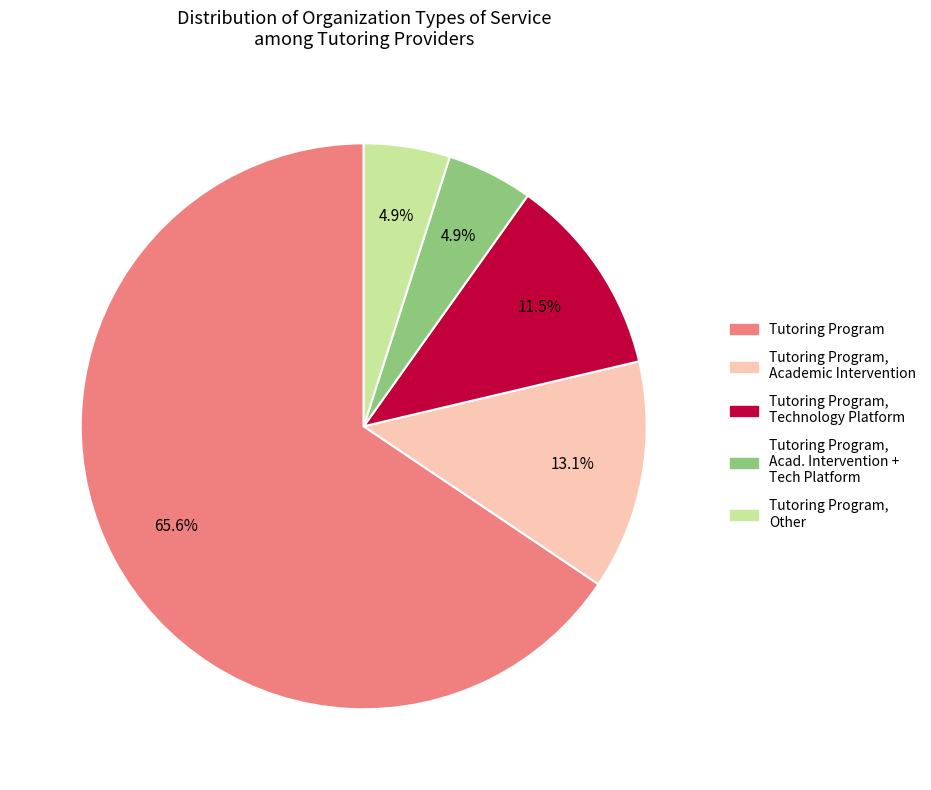

Does any single category account for the majority?

Yes